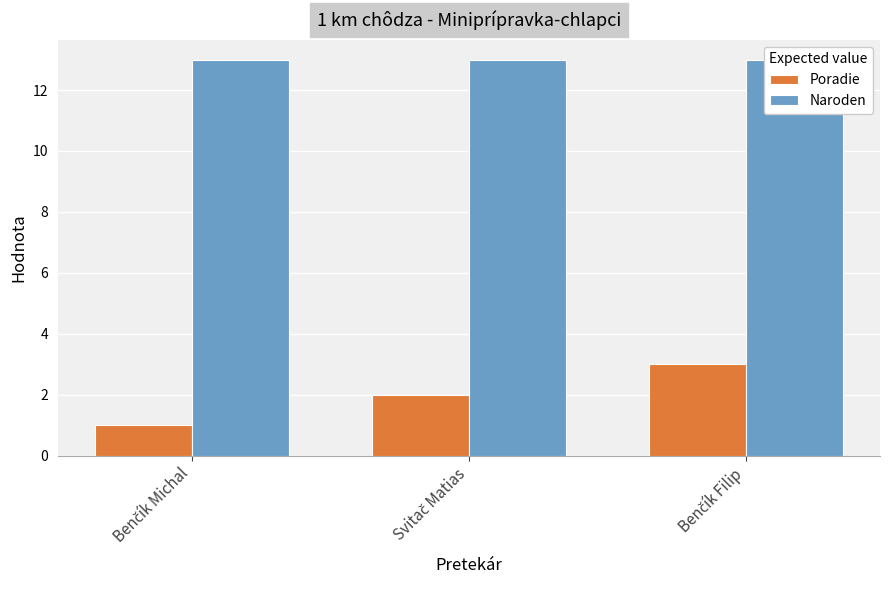

Reading left to right, list all the values displayed in this chart.

Poradie: Benčík Michal=1	Svitač Matias=2	Benčík Filip=3
Naroden: Benčík Michal=13	Svitač Matias=13	Benčík Filip=13